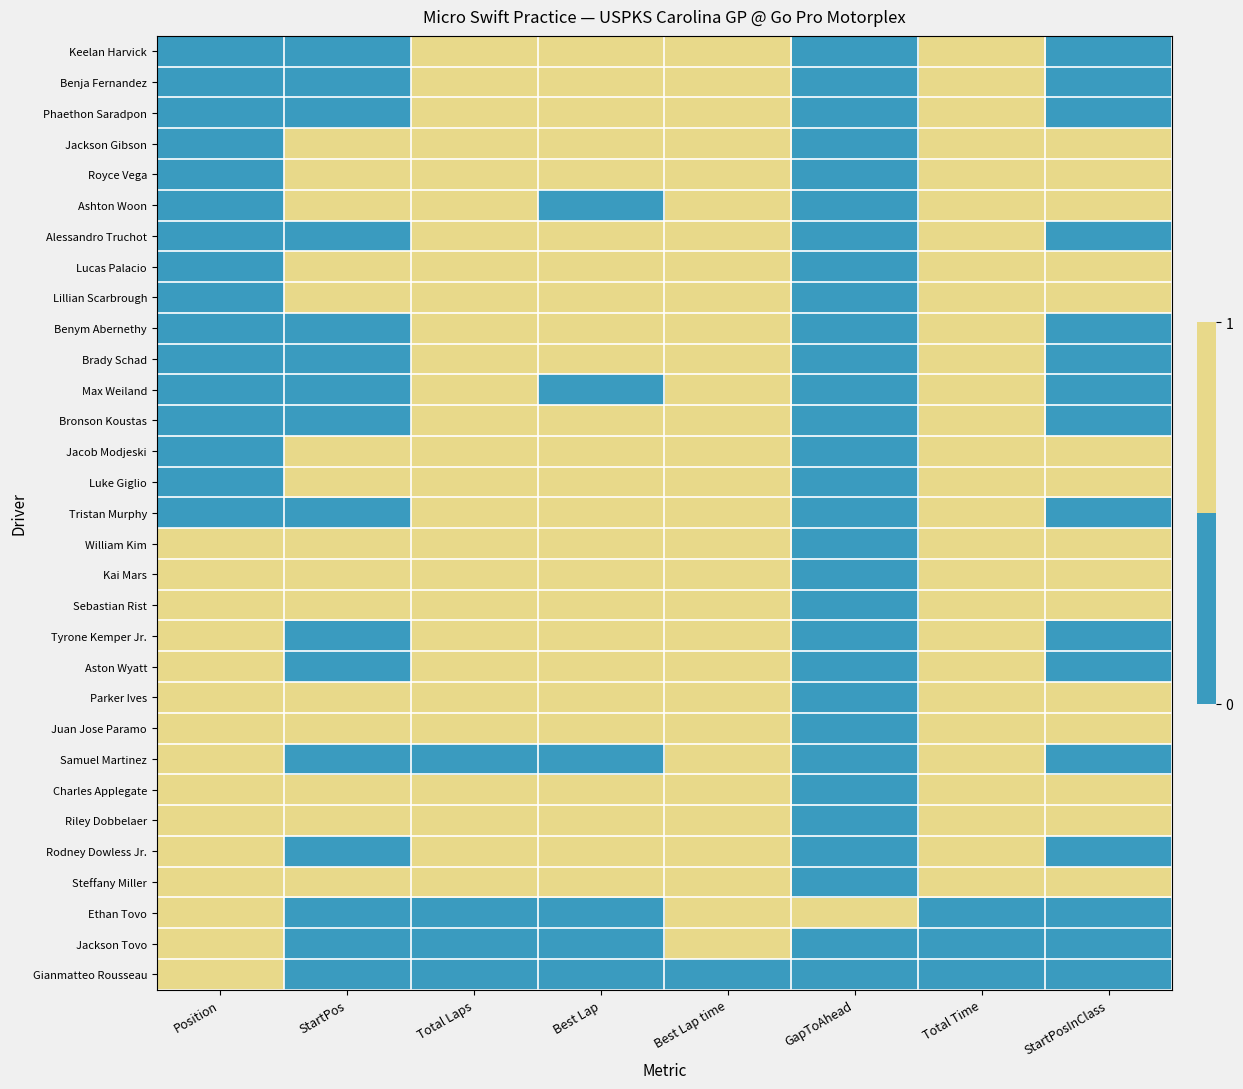

Reading left to right, extract all data points from this chart.

Keelan Harvick: Position=0	StartPos=0	Total Laps=1	Best Lap=1	Best Lap time=1	GapToAhead=0	Total Time=1	StartPosInClass=0
Benja Fernandez: Position=0	StartPos=0	Total Laps=1	Best Lap=1	Best Lap time=1	GapToAhead=0	Total Time=1	StartPosInClass=0
Phaethon Saradpon: Position=0	StartPos=0	Total Laps=1	Best Lap=1	Best Lap time=1	GapToAhead=0	Total Time=1	StartPosInClass=0
Jackson Gibson: Position=0	StartPos=1	Total Laps=1	Best Lap=1	Best Lap time=1	GapToAhead=0	Total Time=1	StartPosInClass=1
Royce Vega: Position=0	StartPos=1	Total Laps=1	Best Lap=1	Best Lap time=1	GapToAhead=0	Total Time=1	StartPosInClass=1
Ashton Woon: Position=0	StartPos=1	Total Laps=1	Best Lap=0	Best Lap time=1	GapToAhead=0	Total Time=1	StartPosInClass=1
Alessandro Truchot: Position=0	StartPos=0	Total Laps=1	Best Lap=1	Best Lap time=1	GapToAhead=0	Total Time=1	StartPosInClass=0
Lucas Palacio: Position=0	StartPos=1	Total Laps=1	Best Lap=1	Best Lap time=1	GapToAhead=0	Total Time=1	StartPosInClass=1
Lillian Scarbrough: Position=0	StartPos=1	Total Laps=1	Best Lap=1	Best Lap time=1	GapToAhead=0	Total Time=1	StartPosInClass=1
Benym Abernethy: Position=0	StartPos=0	Total Laps=1	Best Lap=1	Best Lap time=1	GapToAhead=0	Total Time=1	StartPosInClass=0
Brady Schad: Position=0	StartPos=0	Total Laps=1	Best Lap=1	Best Lap time=1	GapToAhead=0	Total Time=1	StartPosInClass=0
Max Weiland: Position=0	StartPos=0	Total Laps=1	Best Lap=0	Best Lap time=1	GapToAhead=0	Total Time=1	StartPosInClass=0
Bronson Koustas: Position=0	StartPos=0	Total Laps=1	Best Lap=1	Best Lap time=1	GapToAhead=0	Total Time=1	StartPosInClass=0
Jacob Modjeski: Position=0	StartPos=1	Total Laps=1	Best Lap=1	Best Lap time=1	GapToAhead=0	Total Time=1	StartPosInClass=1
Luke Giglio: Position=0	StartPos=1	Total Laps=1	Best Lap=1	Best Lap time=1	GapToAhead=0	Total Time=1	StartPosInClass=1
Tristan Murphy: Position=0	StartPos=0	Total Laps=1	Best Lap=1	Best Lap time=1	GapToAhead=0	Total Time=1	StartPosInClass=0
William Kim: Position=1	StartPos=1	Total Laps=1	Best Lap=1	Best Lap time=1	GapToAhead=0	Total Time=1	StartPosInClass=1
Kai Mars: Position=1	StartPos=1	Total Laps=1	Best Lap=1	Best Lap time=1	GapToAhead=0	Total Time=1	StartPosInClass=1
Sebastian Rist: Position=1	StartPos=1	Total Laps=1	Best Lap=1	Best Lap time=1	GapToAhead=0	Total Time=1	StartPosInClass=1
Tyrone Kemper Jr.: Position=1	StartPos=0	Total Laps=1	Best Lap=1	Best Lap time=1	GapToAhead=0	Total Time=1	StartPosInClass=0
Aston Wyatt: Position=1	StartPos=0	Total Laps=1	Best Lap=1	Best Lap time=1	GapToAhead=0	Total Time=1	StartPosInClass=0
Parker Ives: Position=1	StartPos=1	Total Laps=1	Best Lap=1	Best Lap time=1	GapToAhead=0	Total Time=1	StartPosInClass=1
Juan Jose Paramo: Position=1	StartPos=1	Total Laps=1	Best Lap=1	Best Lap time=1	GapToAhead=0	Total Time=1	StartPosInClass=1
Samuel Martinez: Position=1	StartPos=0	Total Laps=0	Best Lap=0	Best Lap time=1	GapToAhead=0	Total Time=1	StartPosInClass=0
Charles Applegate: Position=1	StartPos=1	Total Laps=1	Best Lap=1	Best Lap time=1	GapToAhead=0	Total Time=1	StartPosInClass=1
Riley Dobbelaer: Position=1	StartPos=1	Total Laps=1	Best Lap=1	Best Lap time=1	GapToAhead=0	Total Time=1	StartPosInClass=1
Rodney Dowless Jr.: Position=1	StartPos=0	Total Laps=1	Best Lap=1	Best Lap time=1	GapToAhead=0	Total Time=1	StartPosInClass=0
Steffany Miller: Position=1	StartPos=1	Total Laps=1	Best Lap=1	Best Lap time=1	GapToAhead=0	Total Time=1	StartPosInClass=1
Ethan Tovo: Position=1	StartPos=0	Total Laps=0	Best Lap=0	Best Lap time=1	GapToAhead=1	Total Time=0	StartPosInClass=0
Jackson Tovo: Position=1	StartPos=0	Total Laps=0	Best Lap=0	Best Lap time=1	GapToAhead=0	Total Time=0	StartPosInClass=0
Gianmatteo Rousseau: Position=1	StartPos=0	Total Laps=0	Best Lap=0	Best Lap time=0	GapToAhead=0	Total Time=0	StartPosInClass=0